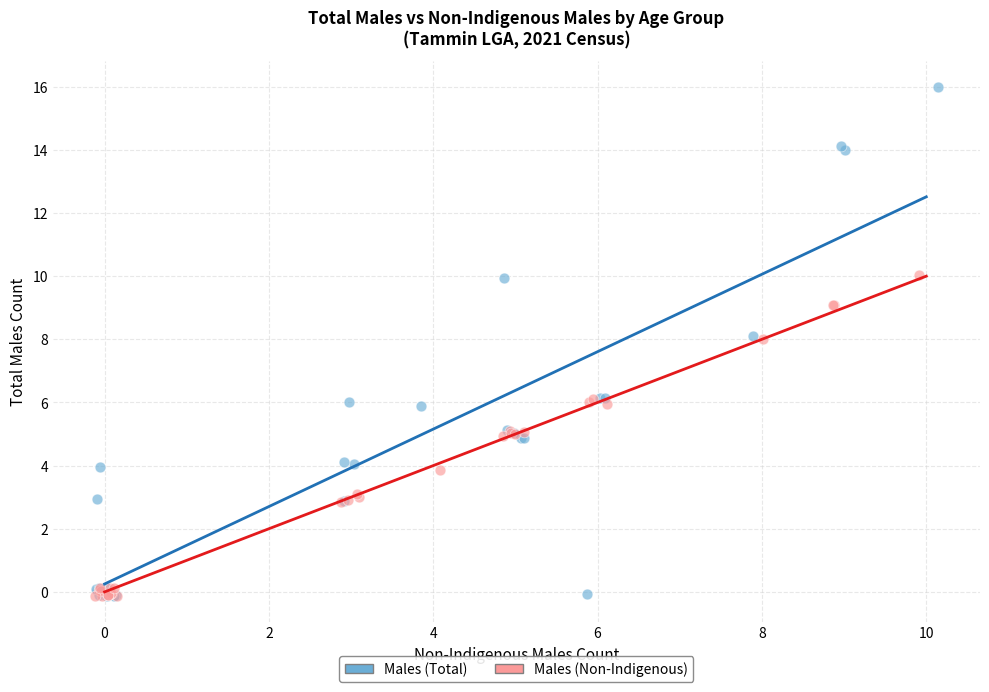

Which series reaches the maximum Y coordinate?

Males (Total)